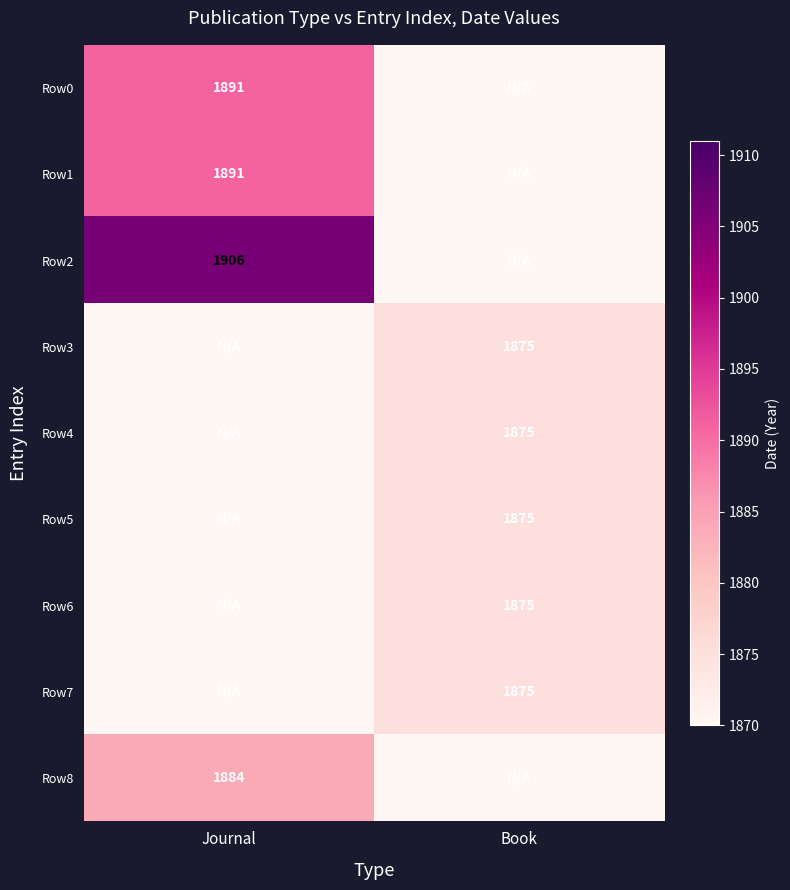

How many series are shown in this chart?

9